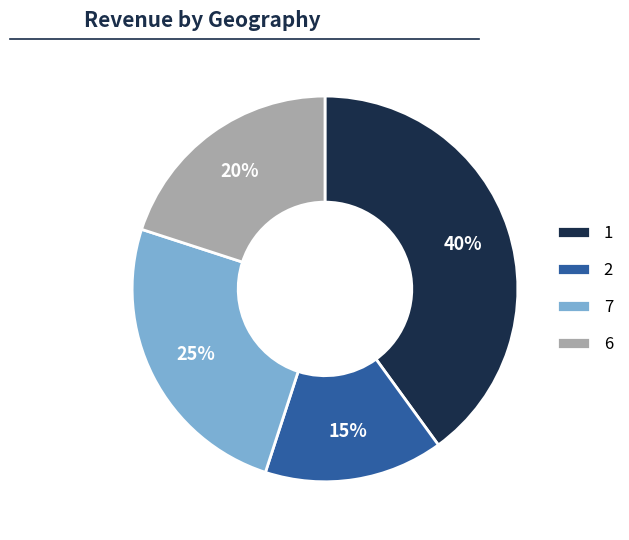

To the nearest percent, what is the difference between the largest and smallest slice percentages?

25%